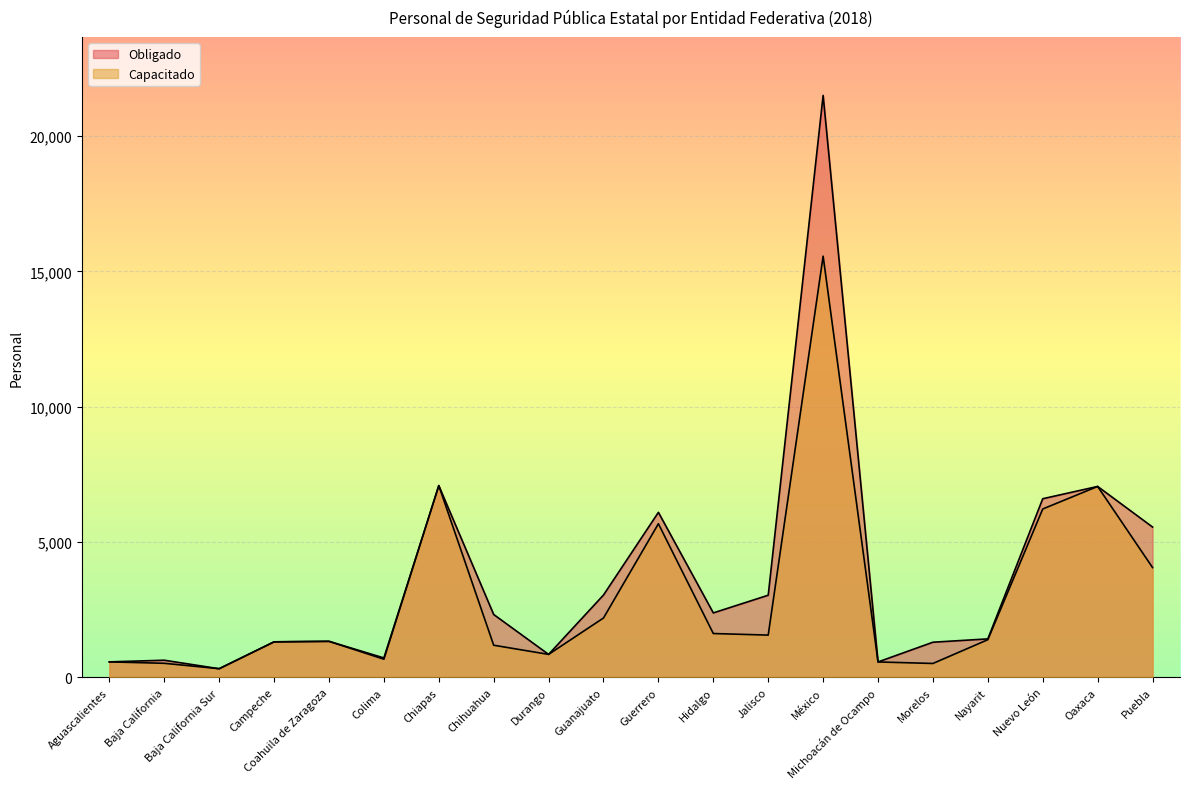

Reading left to right, transcribe all the data shown in this chart.

Capacitado: Aguascalientes=575	Baja California=522	Baja California Sur=323	Campeche=1315	Coahuila de Zaragoza=1334	Colima=673	Chiapas=7087	Chihuahua=1190	Durango=851	Guanajuato=2196	Guerrero=5678	Hidalgo=1622	Jalisco=1564	México=15563	Michoacán de Ocampo=572	Morelos=516	Nayarit=1394	Nuevo León=6223	Oaxaca=7056	Puebla=4060
Obligado: Aguascalientes=575	Baja California=636	Baja California Sur=321	Campeche=1315	Coahuila de Zaragoza=1334	Colima=720	Chiapas=7087	Chihuahua=2325	Durango=851	Guanajuato=3045	Guerrero=6099	Hidalgo=2384	Jalisco=3037	México=21503	Michoacán de Ocampo=572	Morelos=1301	Nayarit=1424	Nuevo León=6602	Oaxaca=7056	Puebla=5556